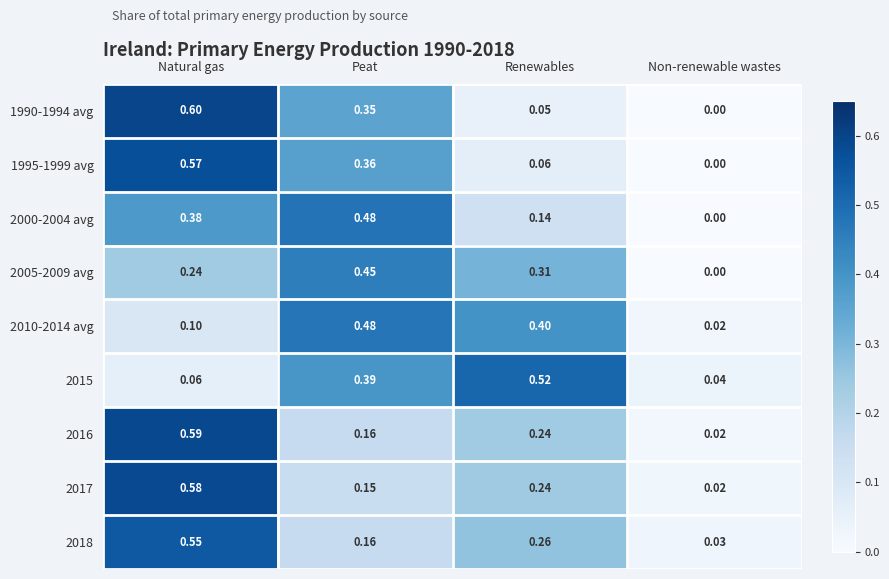

What is the total value across all series at Renewables?

2.2